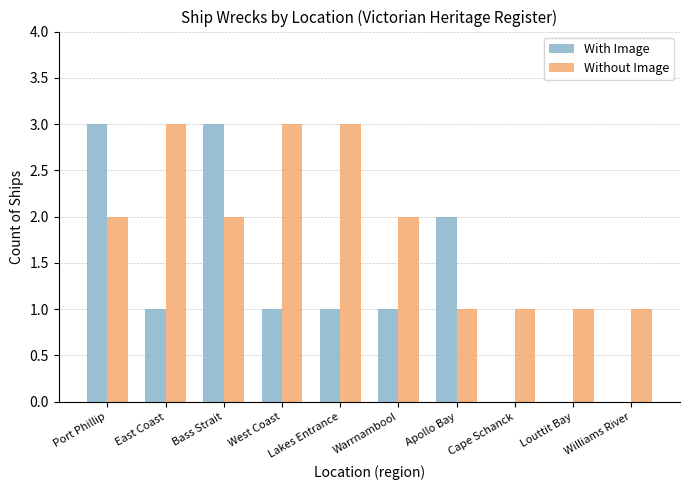

What is the maximum value shown in the chart?

3